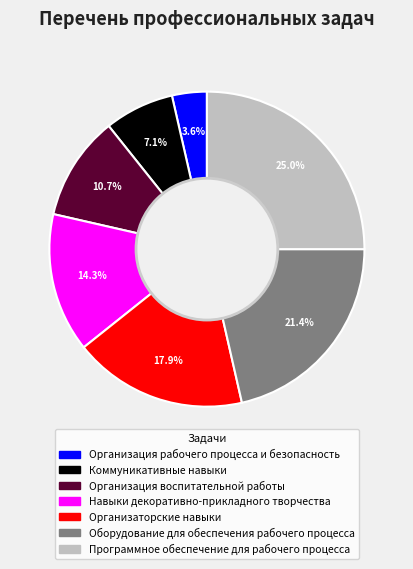

Which slice is the smallest?

Организация рабочего процесса и безопасность